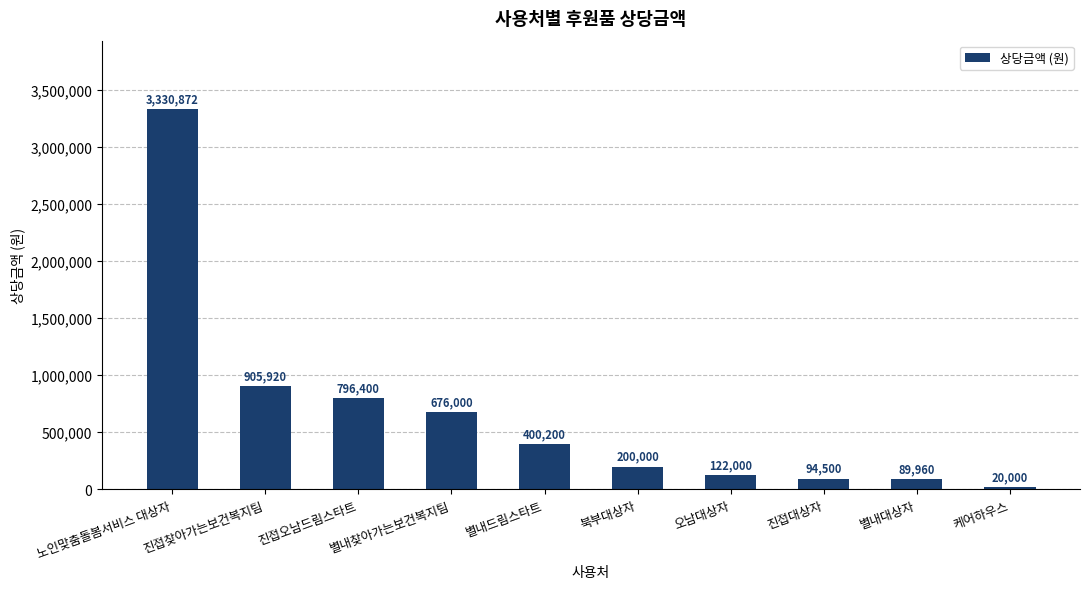

What is the difference between the values at 노인맞춤돌봄서비스 대상자 and 진접대상자?

3236372